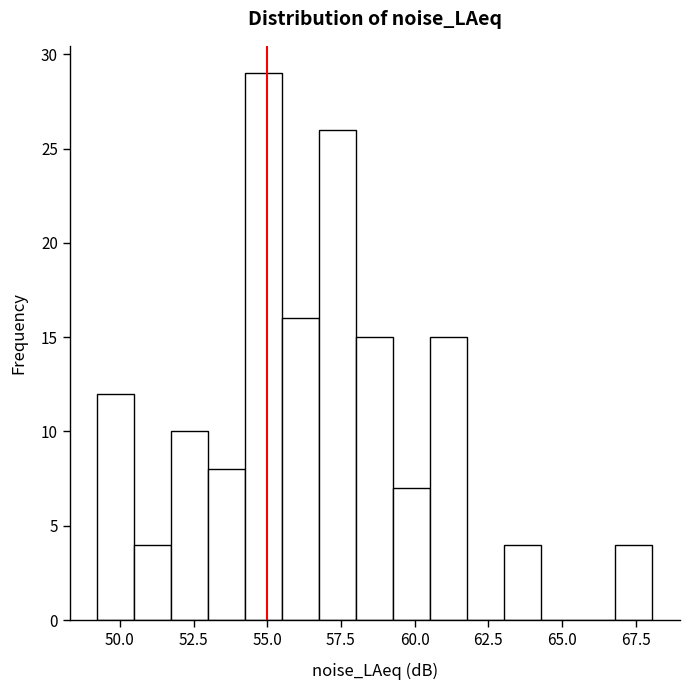

Around what value on the x-axis is the tallest bar? Give the approximate position of its centre, as read against the axis.

55.0